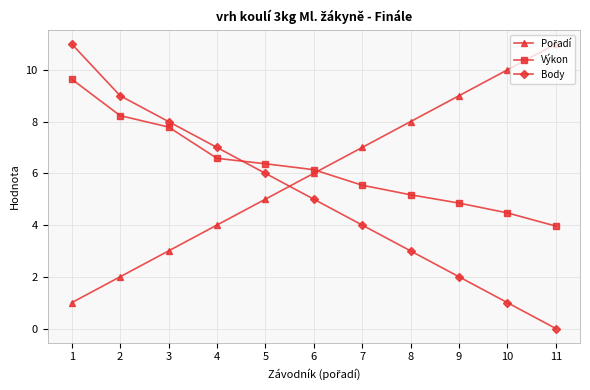

True or false: Výkon has more than 2 points higher than both neighbors.

False